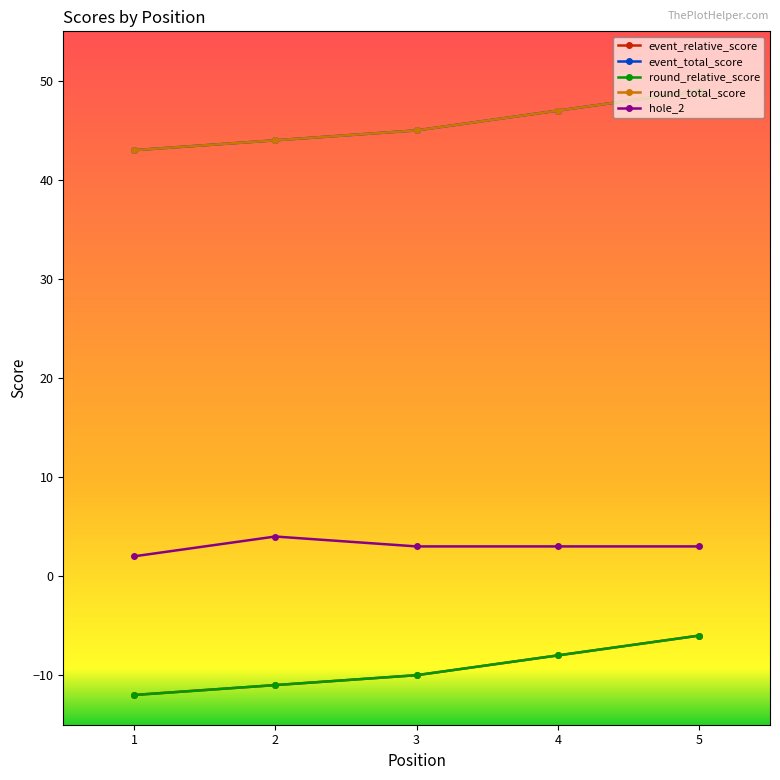

What is the average value of the round_relative_score series?

-9